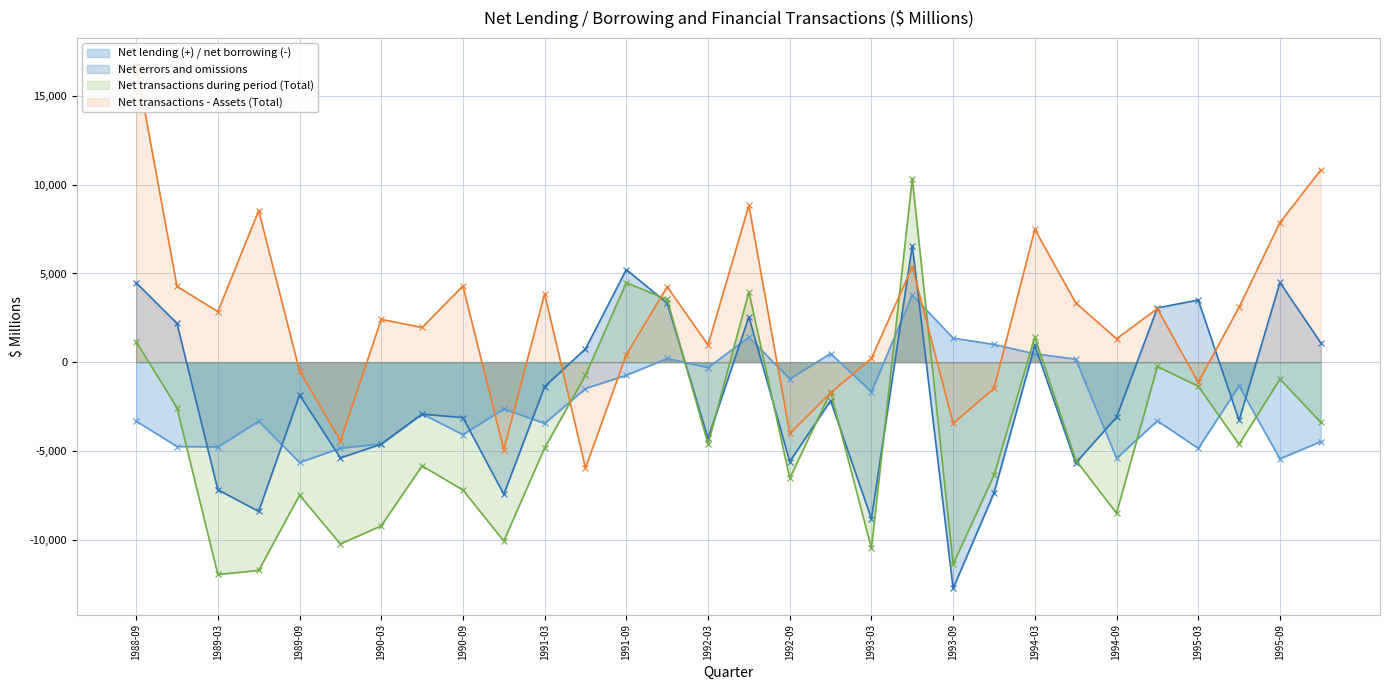

At how many categories does at least one series exceed 1489?

19